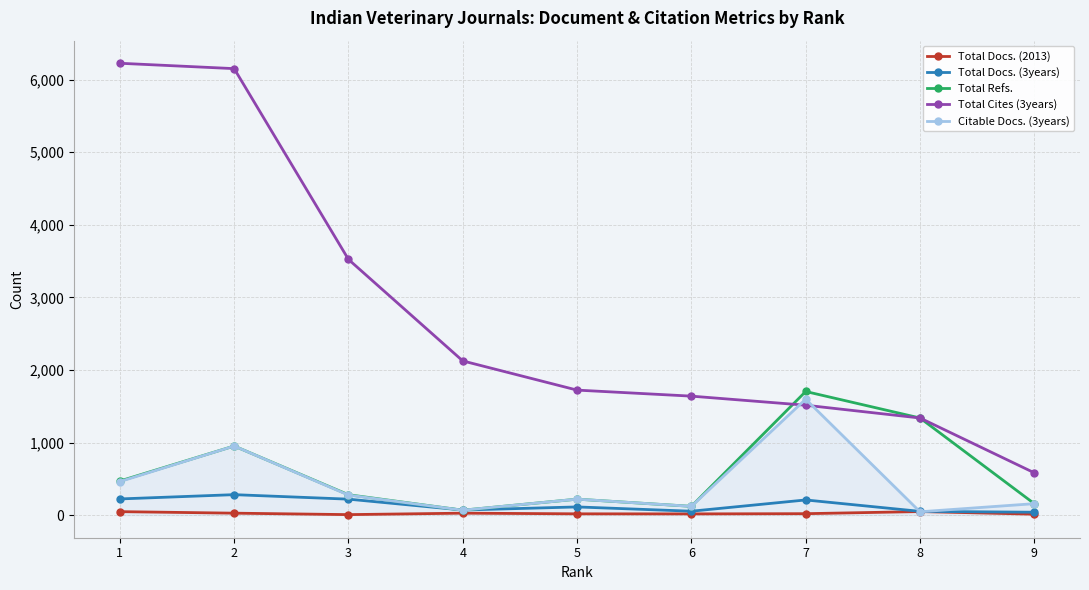

True or false: Total Cites (3years) and Total Docs. (3years) intersect in this chart.

False